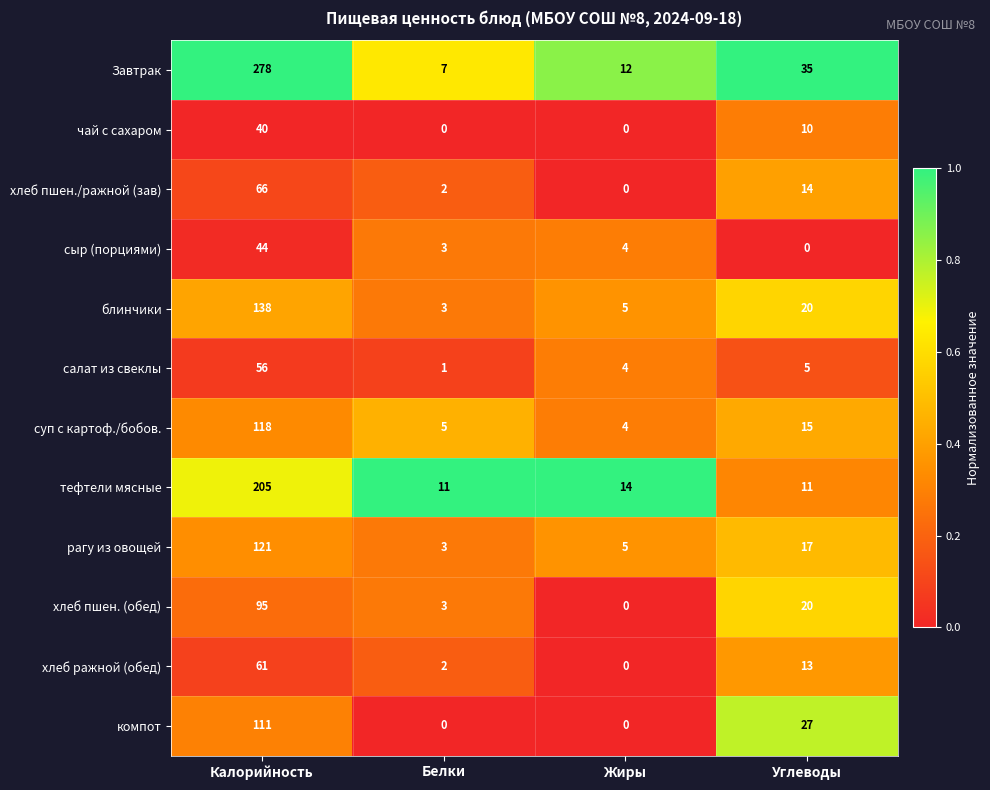

What is the total value across all series at Калорийность?

1333